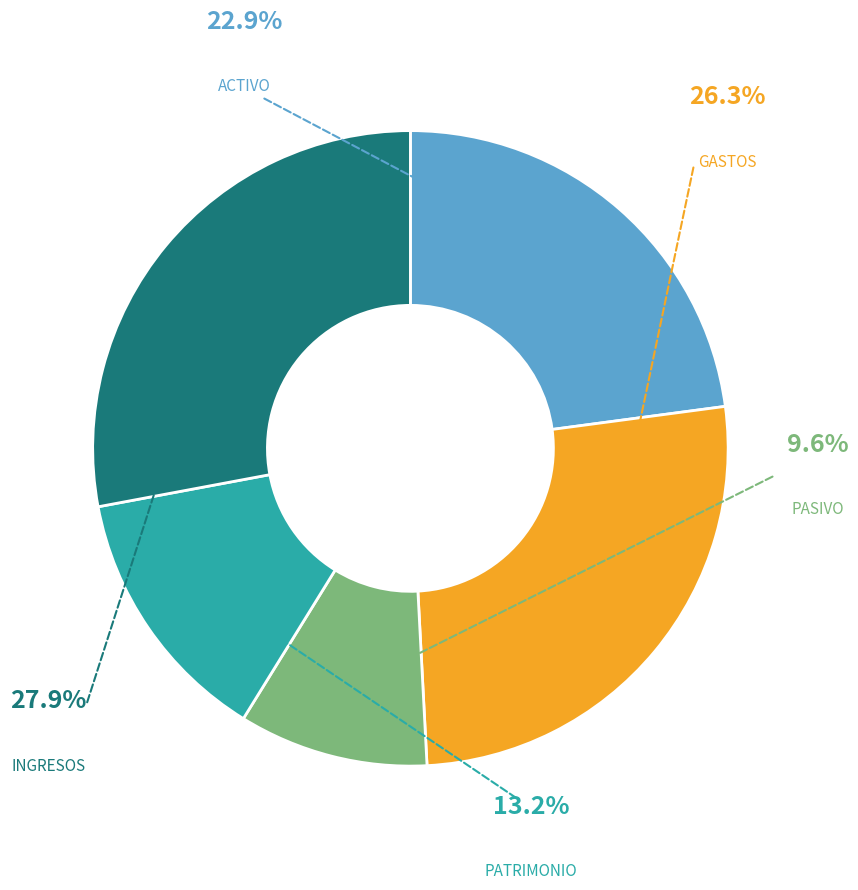

Rank the categories by value from lowest to highest.

PASIVO, PATRIMONIO, ACTIVO, GASTOS, INGRESOS